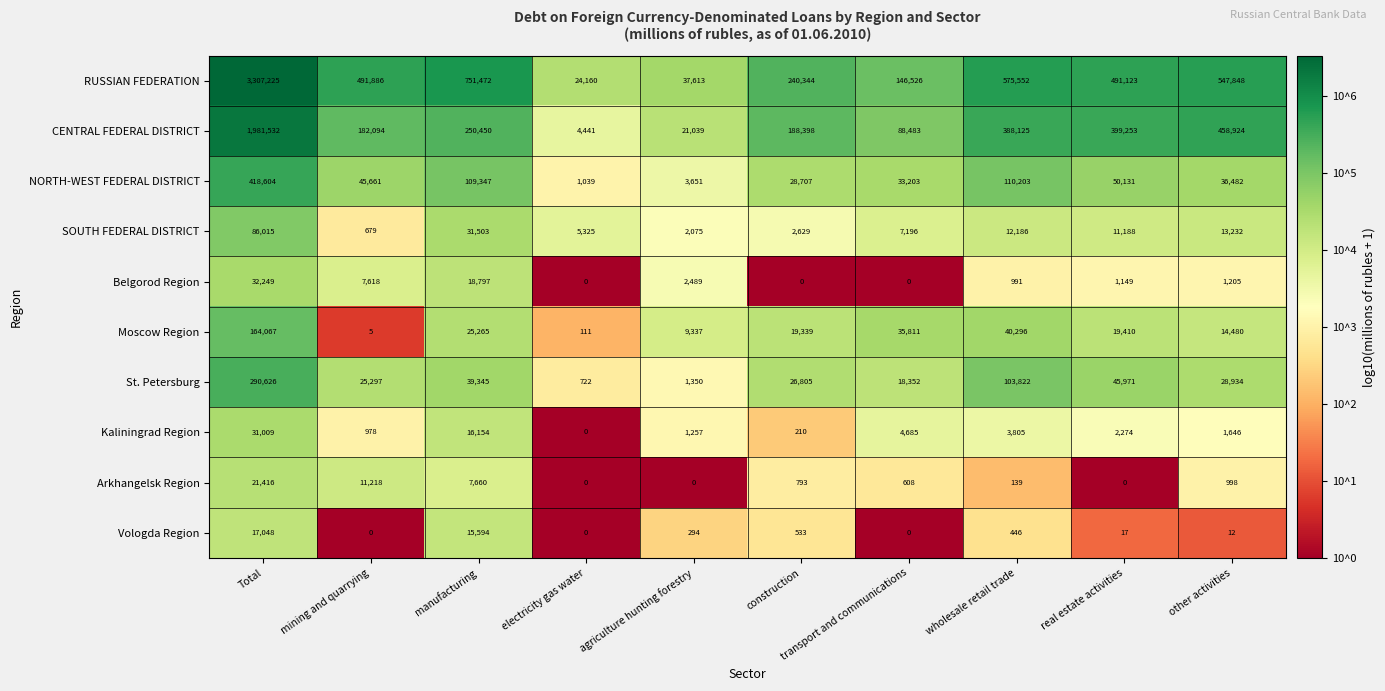

Which label corresponds to the largest value in the chart?

Total